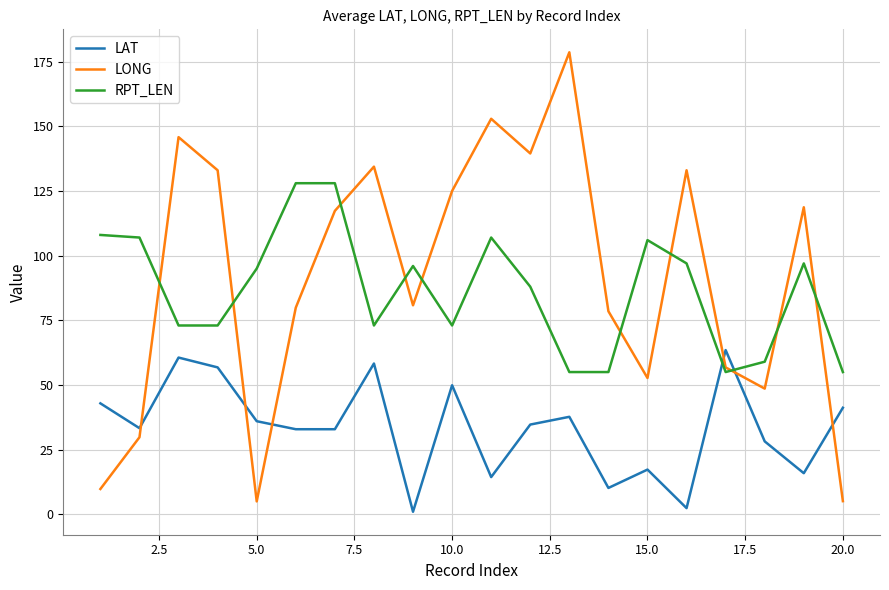

What is the highest value of the RPT_LEN series?

128.0